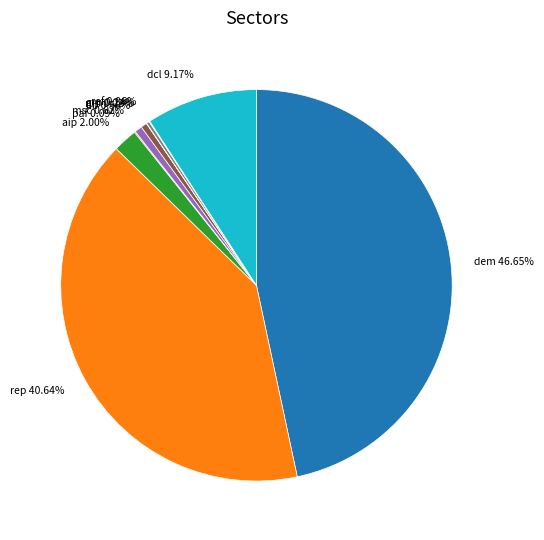

To the nearest percent, what is the average slice percentage?

10%